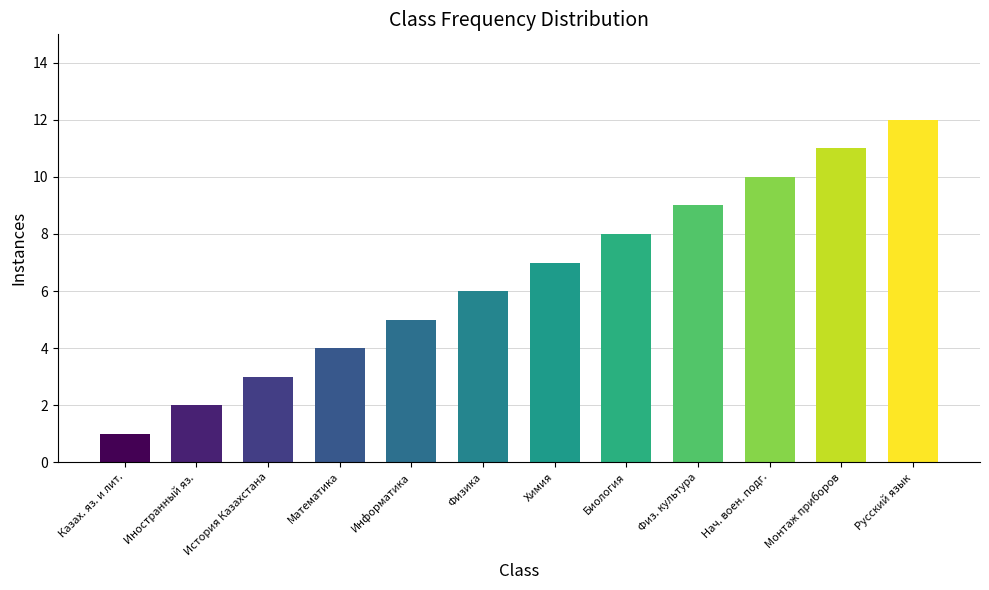

The value at Информатика is 5. True or false?

True